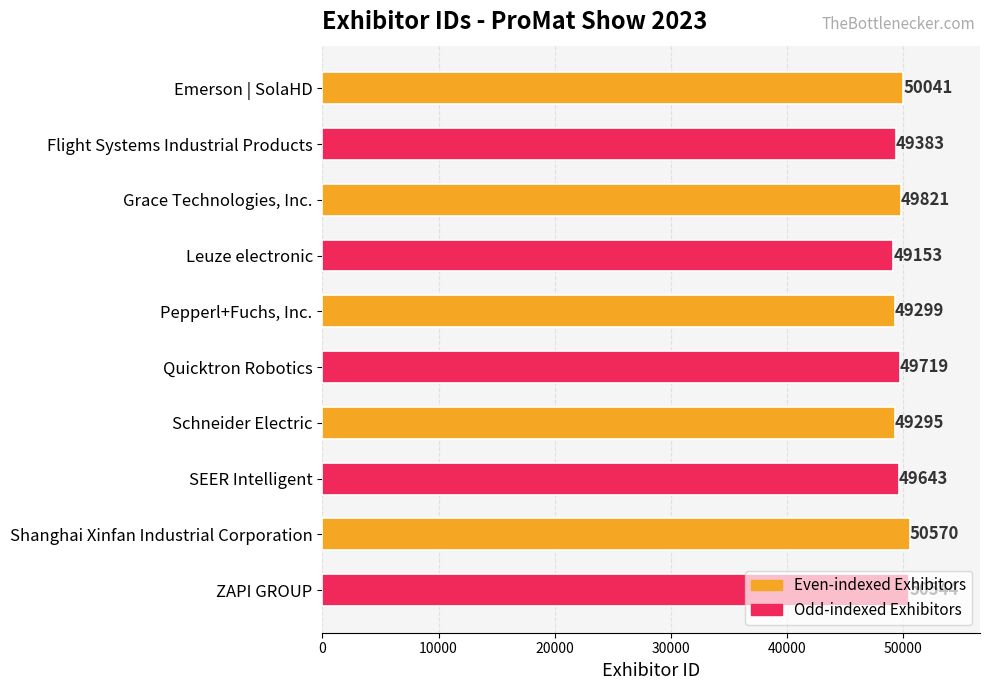

What is the difference between the maximum and minimum values?

1417